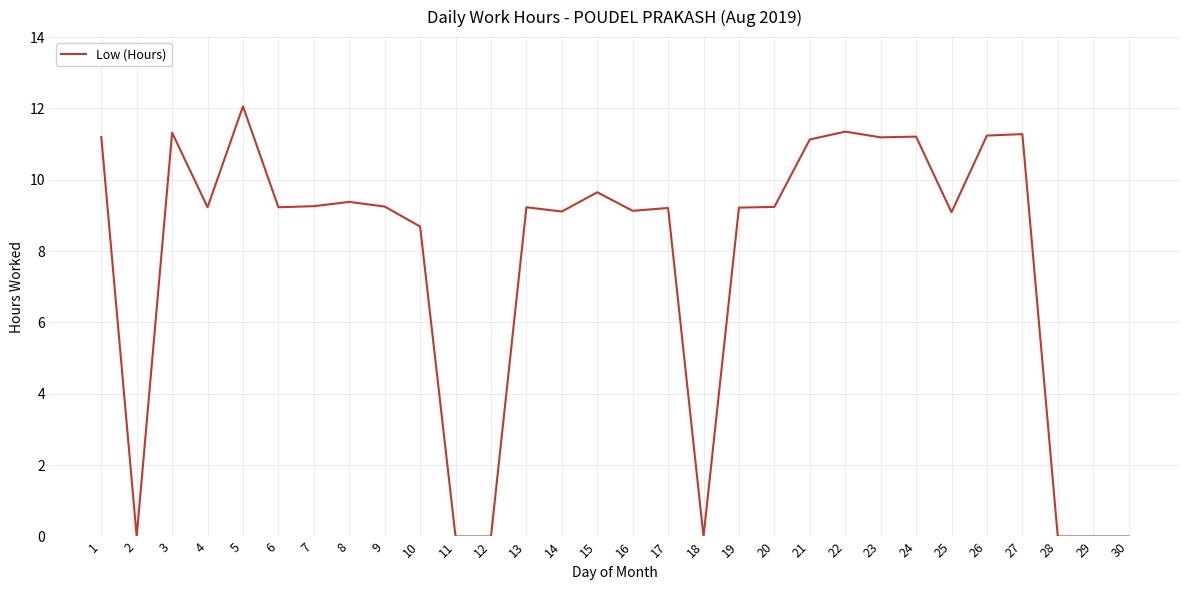

Count the number of values greater than 9.

22